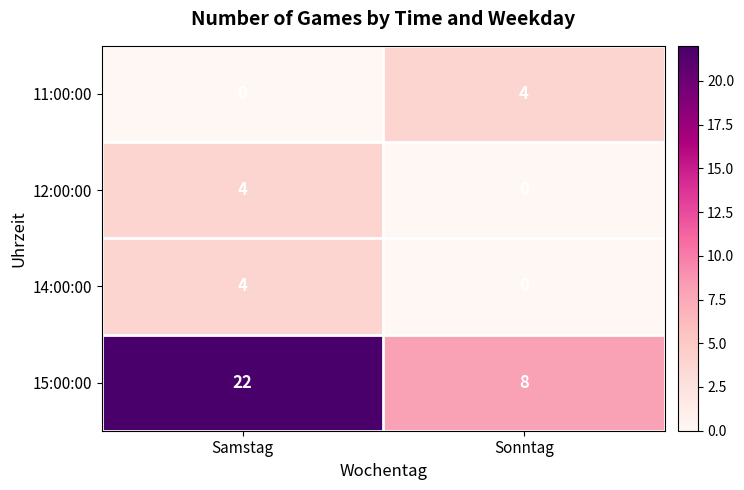

What is the maximum value shown in the chart?

22